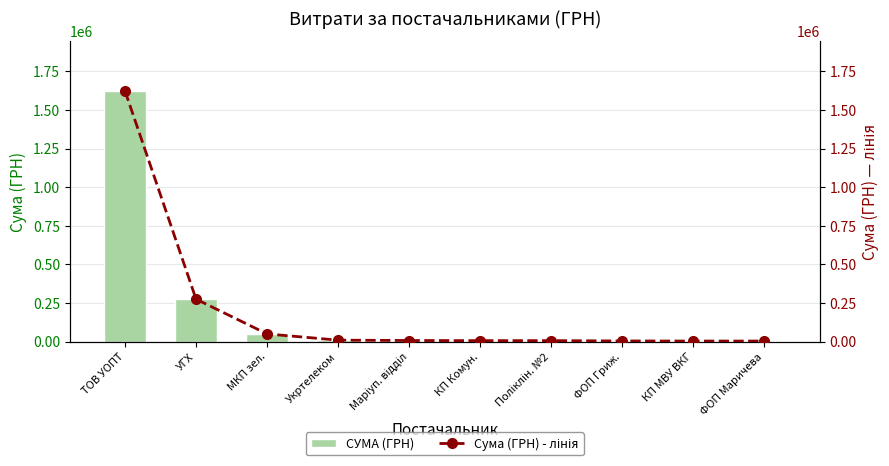

The value of Сума (ГРН) - лінія at ФОП Гриж. is 5876.6. True or false?

False